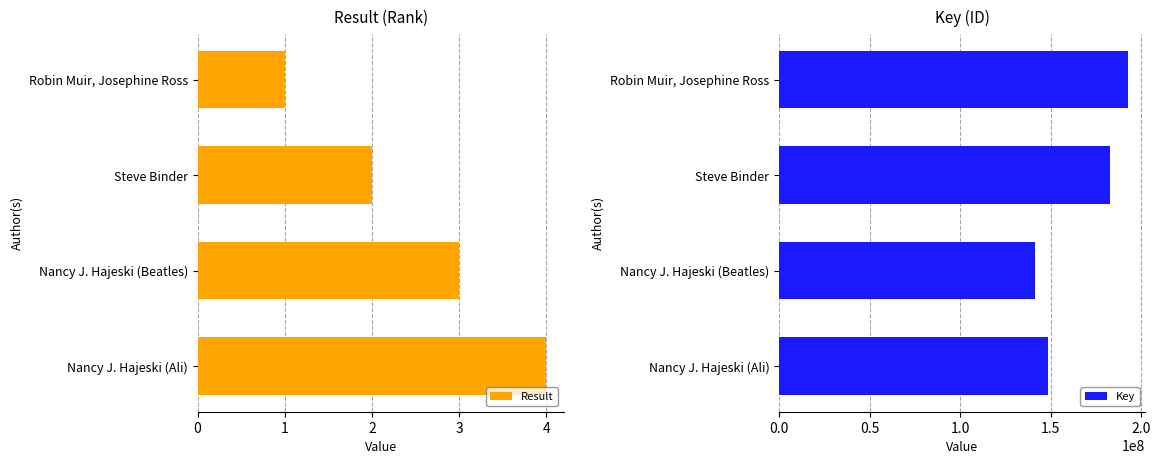

What is the sum of all Key values?

664216721